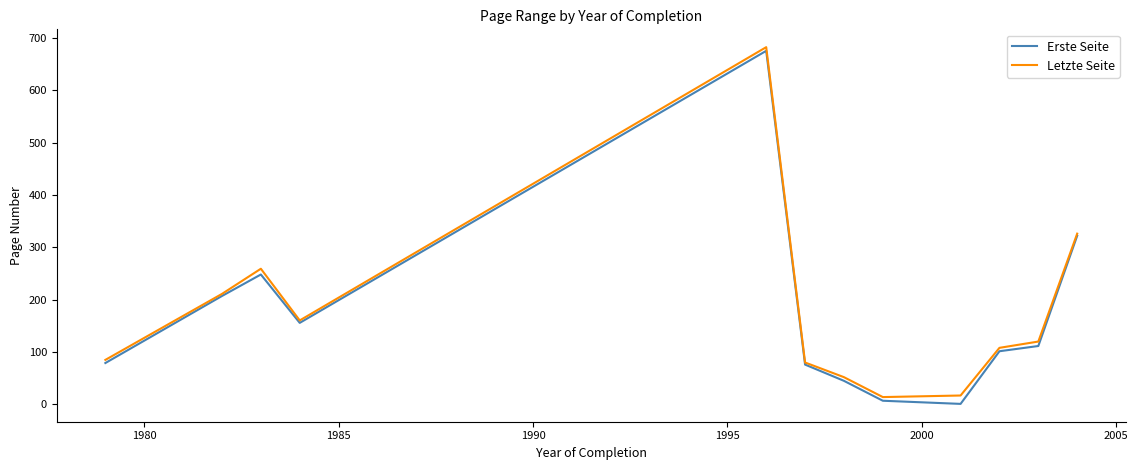

Reading left to right, extract all data points from this chart.

Erste Seite: 79.0	207.0	248.0	155.7	675.0	76.0	45.0	7.0	1.0	101.5	111.5	322.0
Letzte Seite: 85.0	211.0	259.0	160.3	682.0	80.0	52.0	14.0	17.0	108.0	120.0	326.0